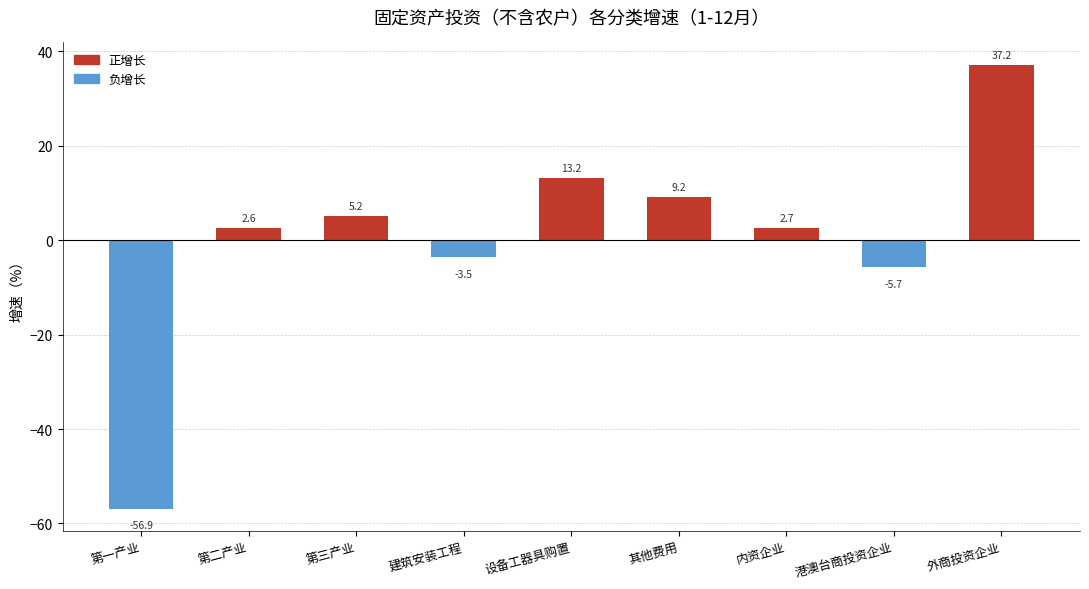

Rank the categories by value from lowest to highest.

第一产业, 港澳台商投资企业, 建筑安装工程, 第二产业, 内资企业, 第三产业, 其他费用, 设备工器具购置, 外商投资企业